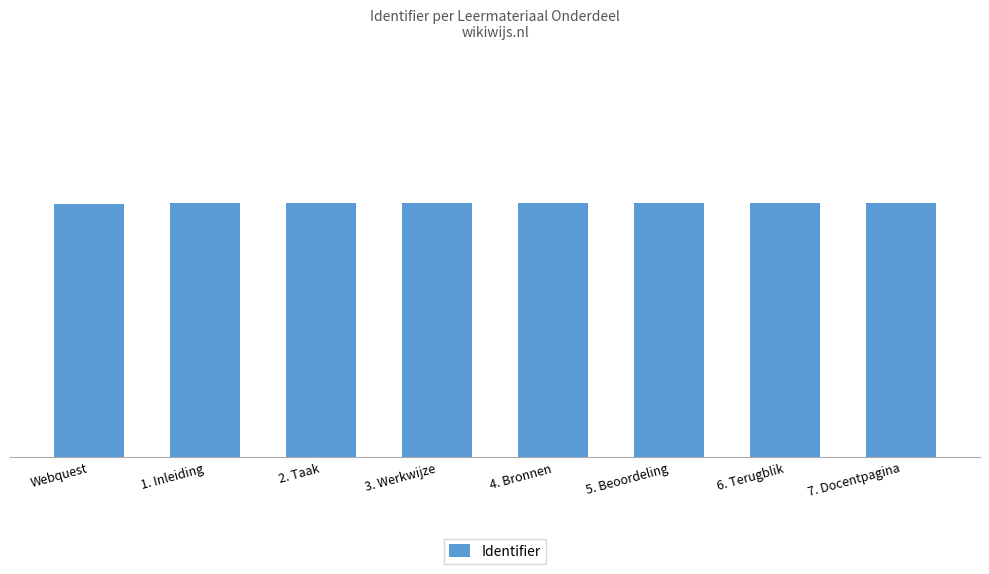

Which category has the lowest value across all series?

Webquest